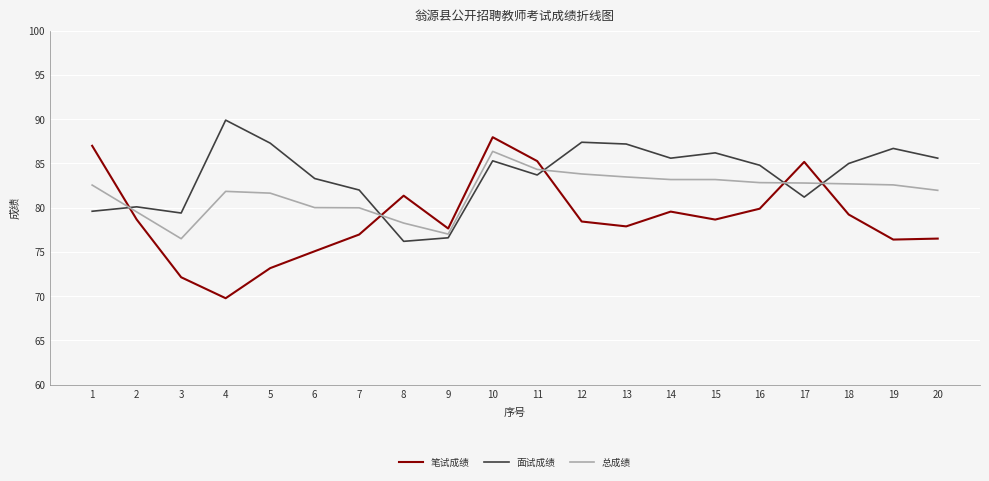

How many distinct data groups are displayed?

3